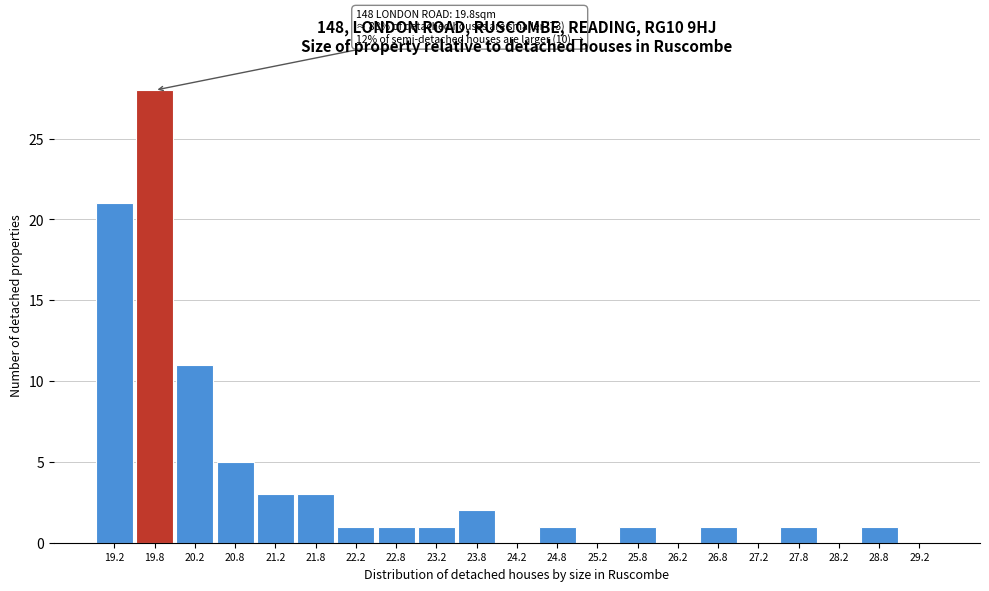

Which category has the highest value across all series?

19.8